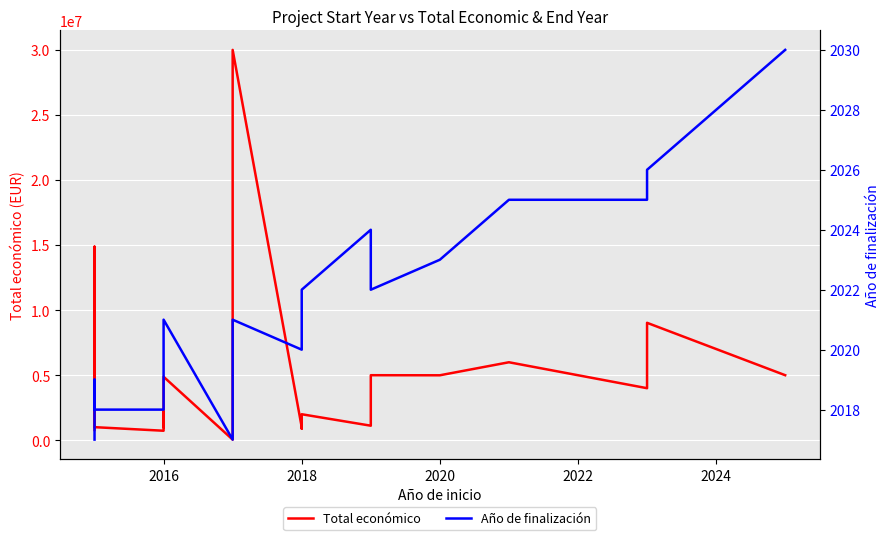

What is the minimum value shown in the chart?

2017